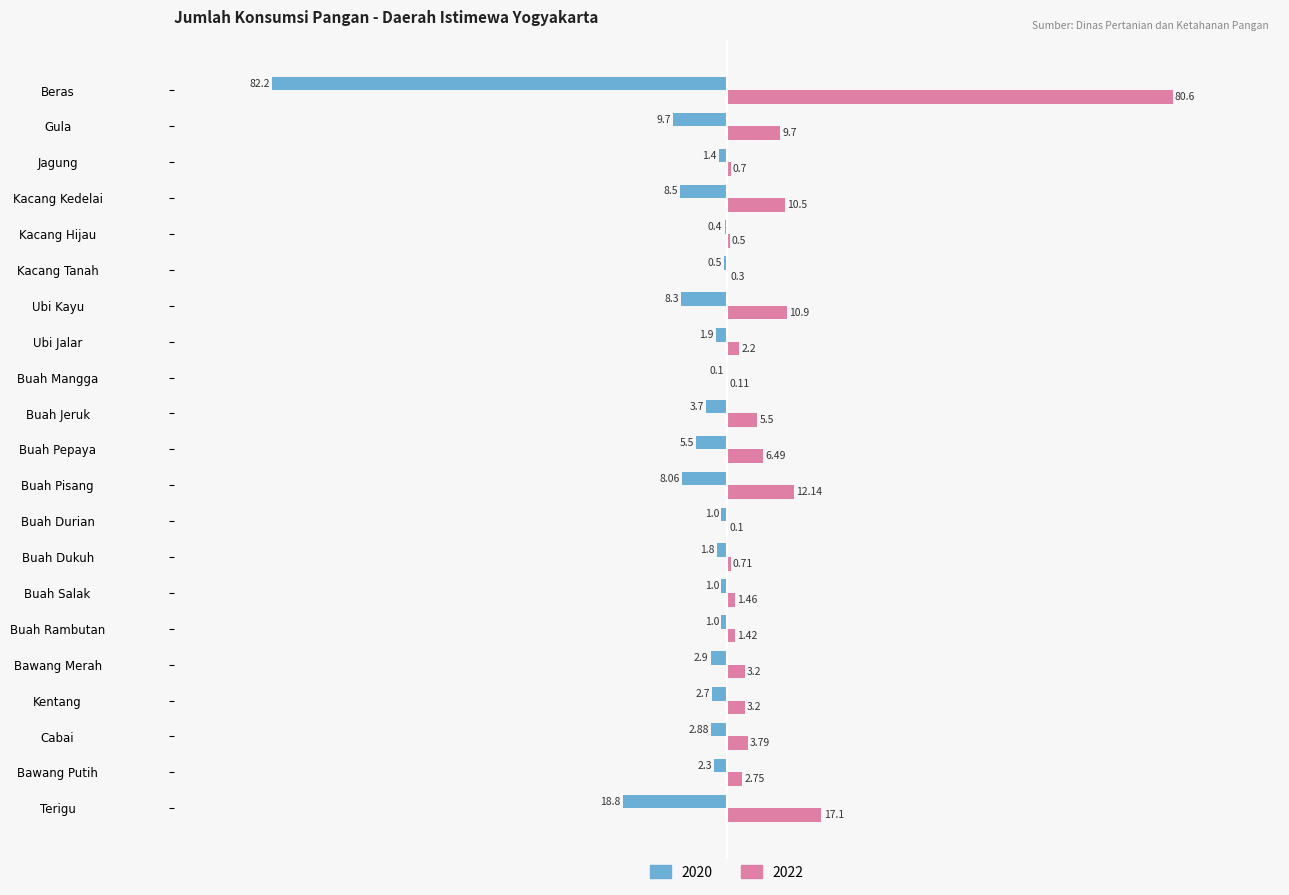

What value does the 2020 series have at Buah Pepaya?

-5.5